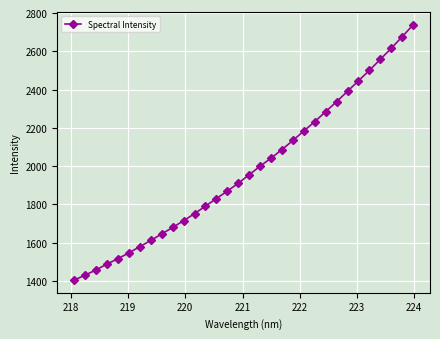

What is the value of the 31st point from the left?

2675.9